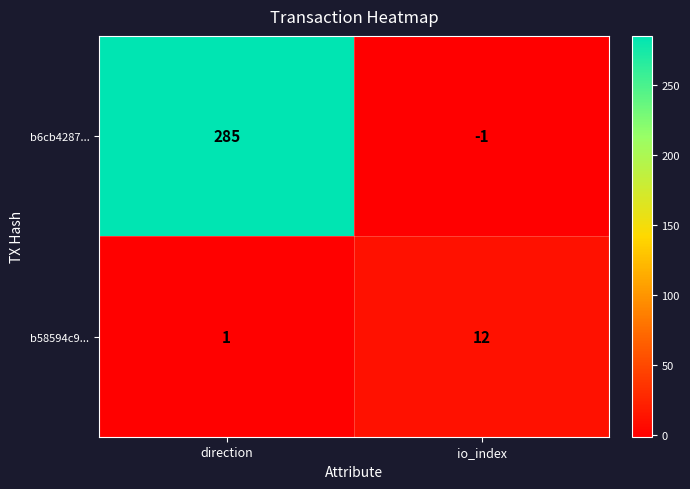

What is the sum of the b58594c9... values at io_index and direction?

13